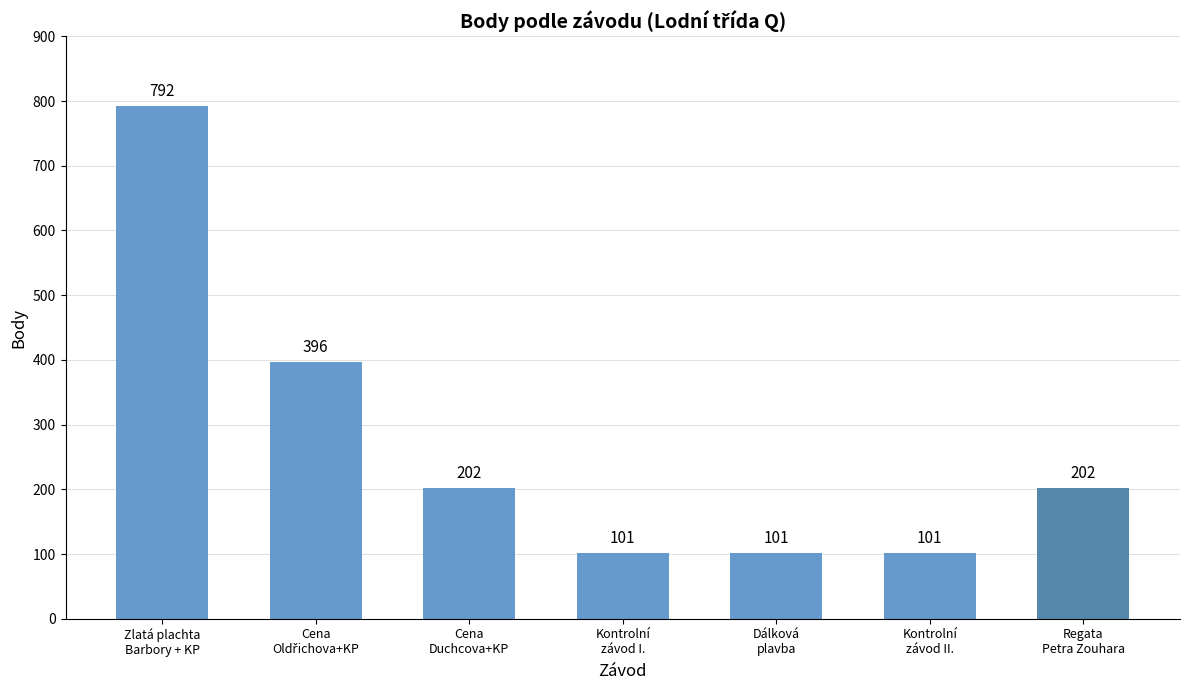

What is the value of the 5th bar from the left?

101